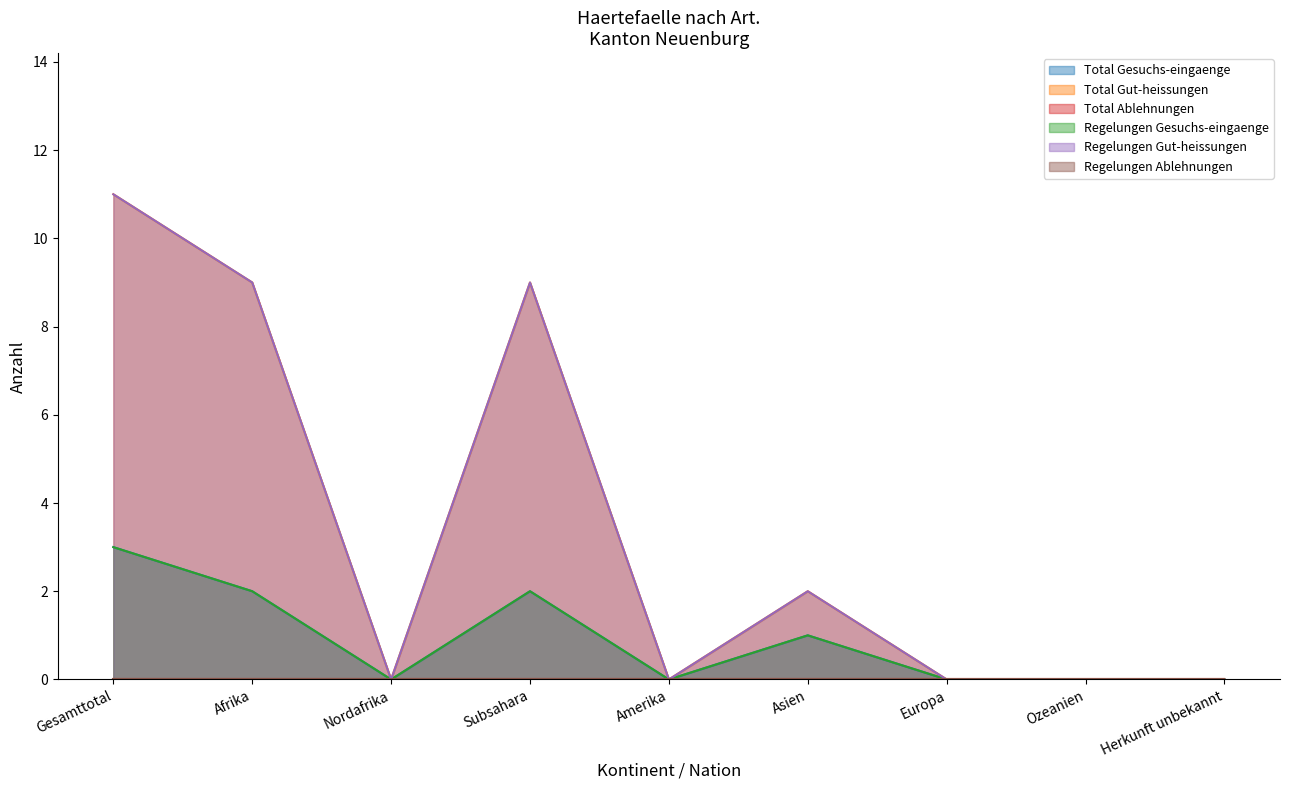

Where is Total Gut-heissungen nearest to the value 5?

Asien